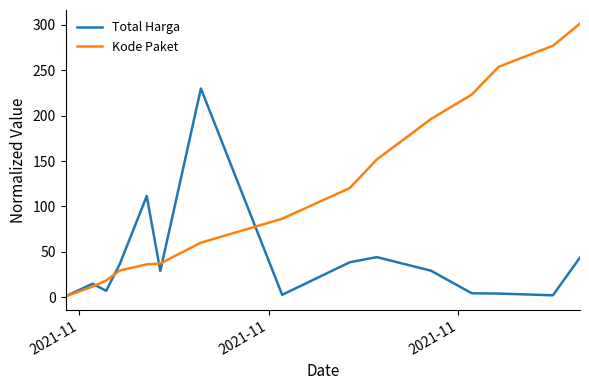

Which series has the largest total across all categories?

Kode Paket